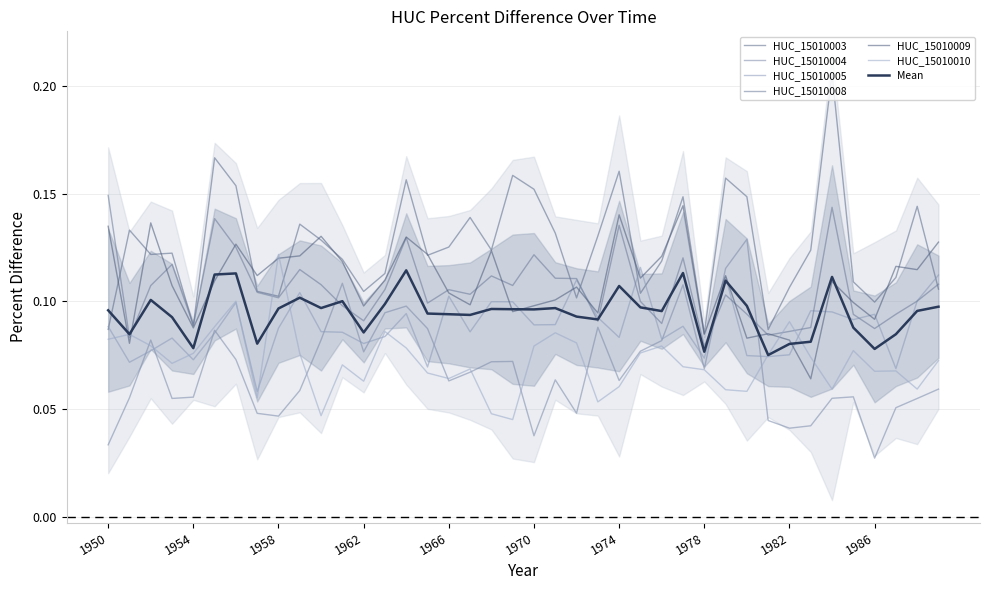

Is it true that HUC_15010004 equals 0.1 at 1969?

False